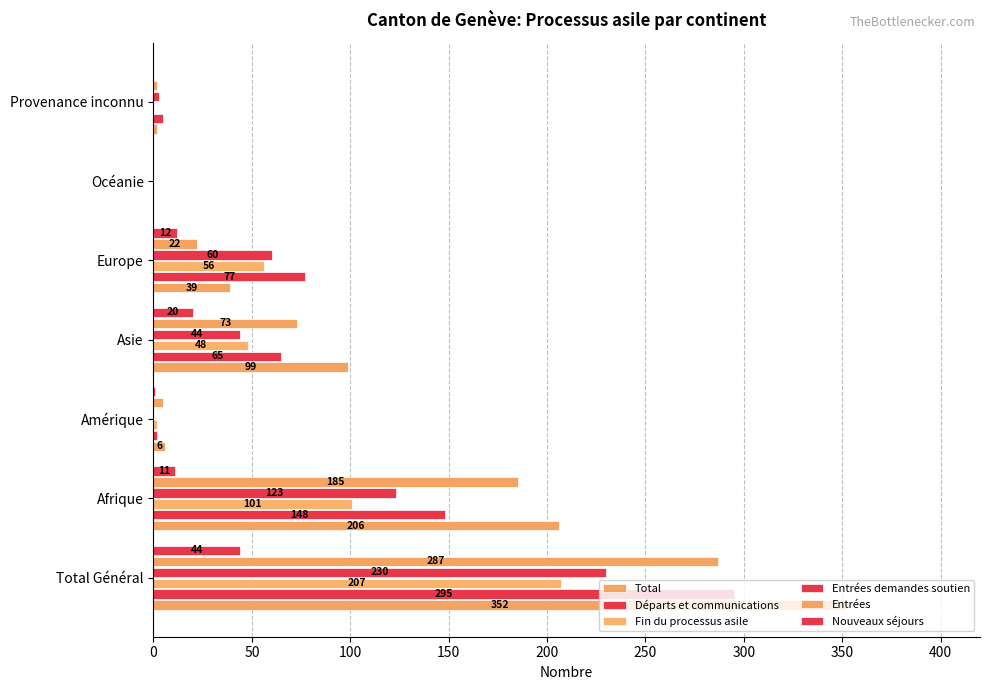

What is the value of the Fin du processus asile bar at the 3rd from the left?

2